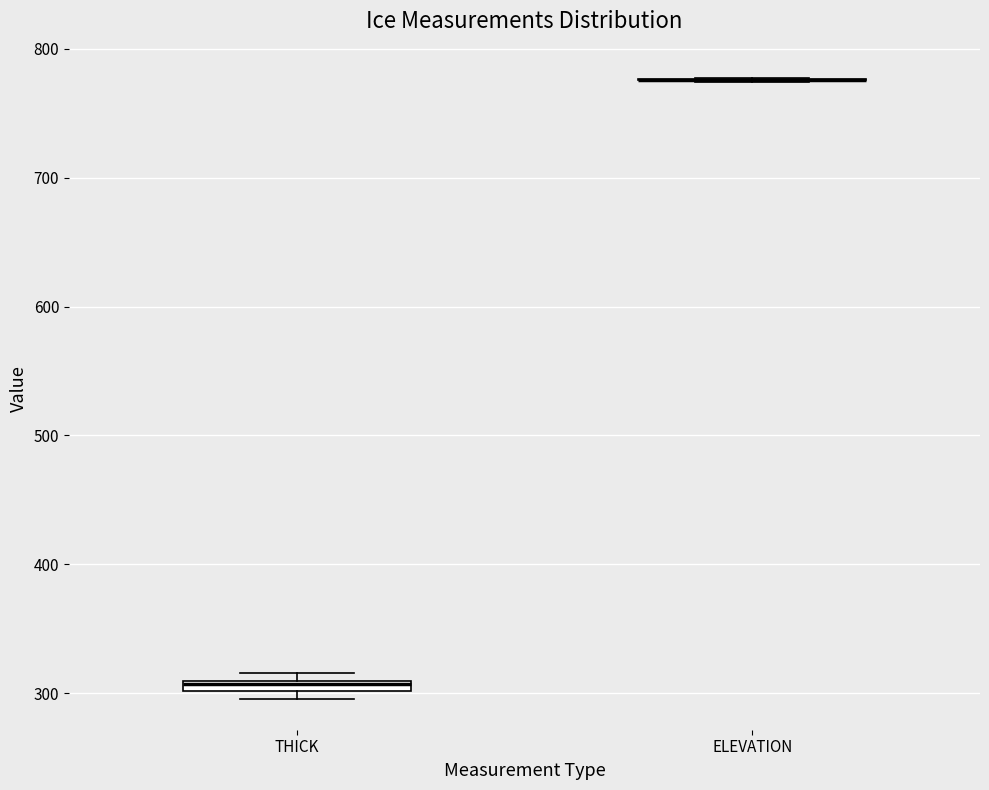

Where is the upper edge of the box for THICK on the y-axis? The values are not printed on the chart, so give them approximately, as read against the axis.

310